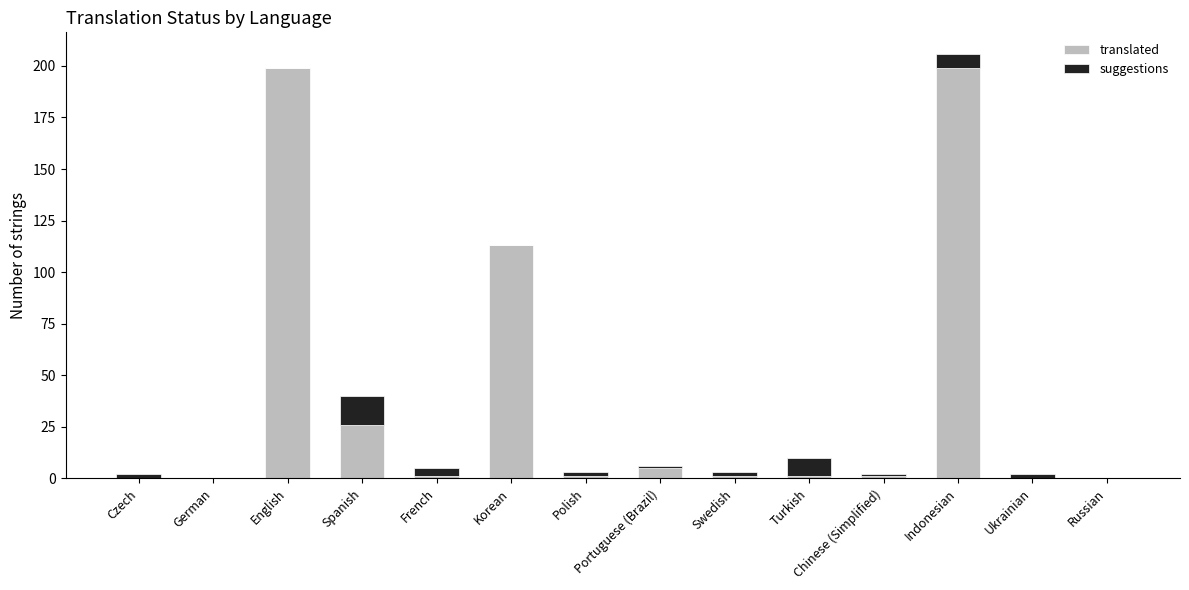

At which label does translated first exceed 1?

English